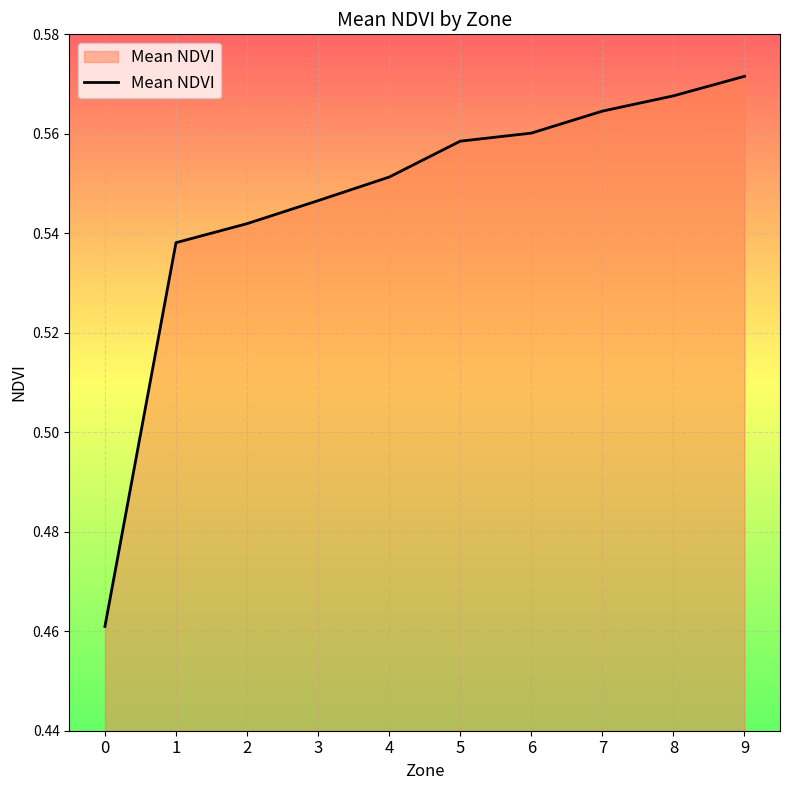

Rank the categories by value from lowest to highest.

0, 1, 2, 3, 4, 5, 6, 7, 8, 9